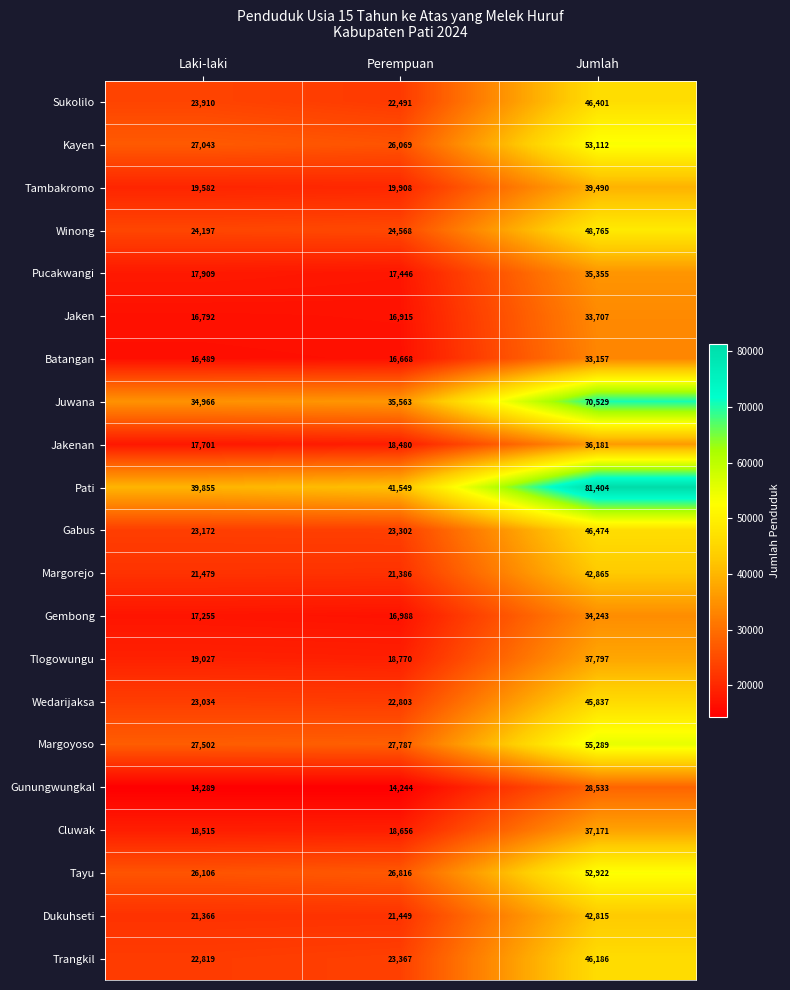

What is the spread (max minus min) of values at Laki-laki?

25566